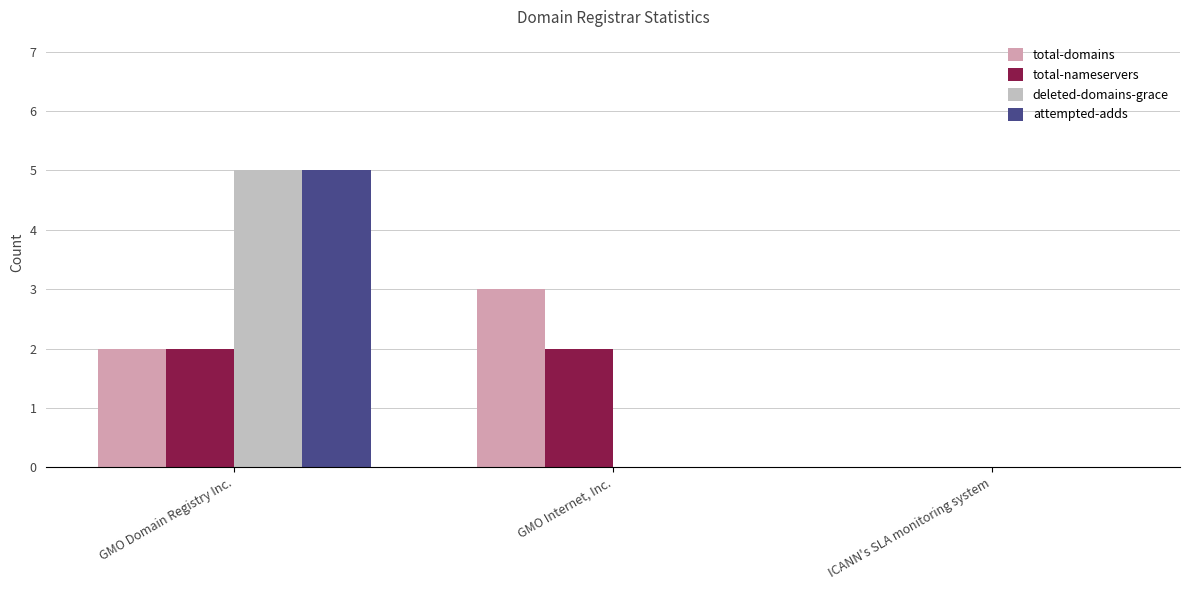

What is the average value of the total-nameservers series?

1